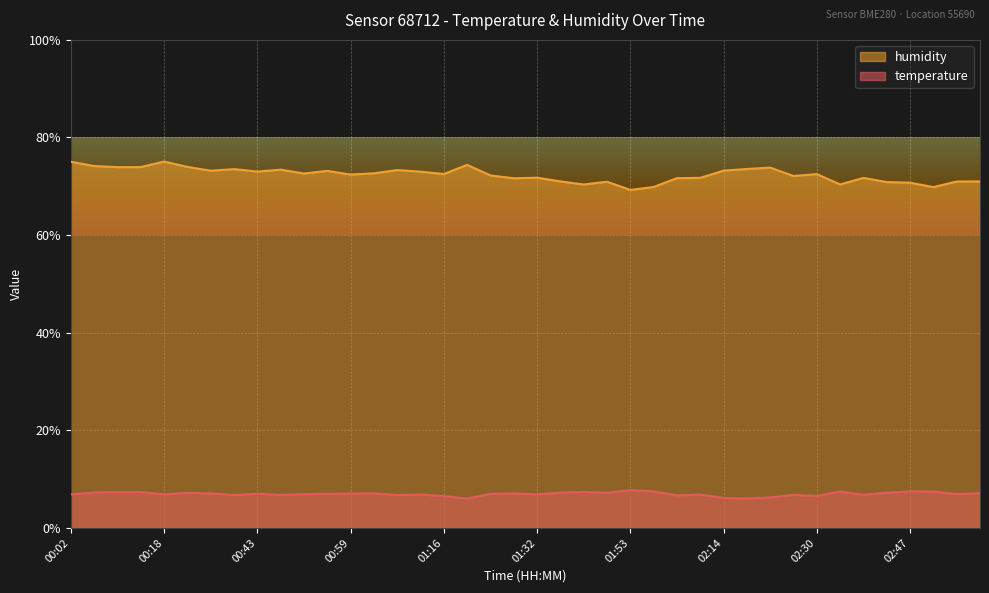

At how many categories does at least one series exceed 10?

40